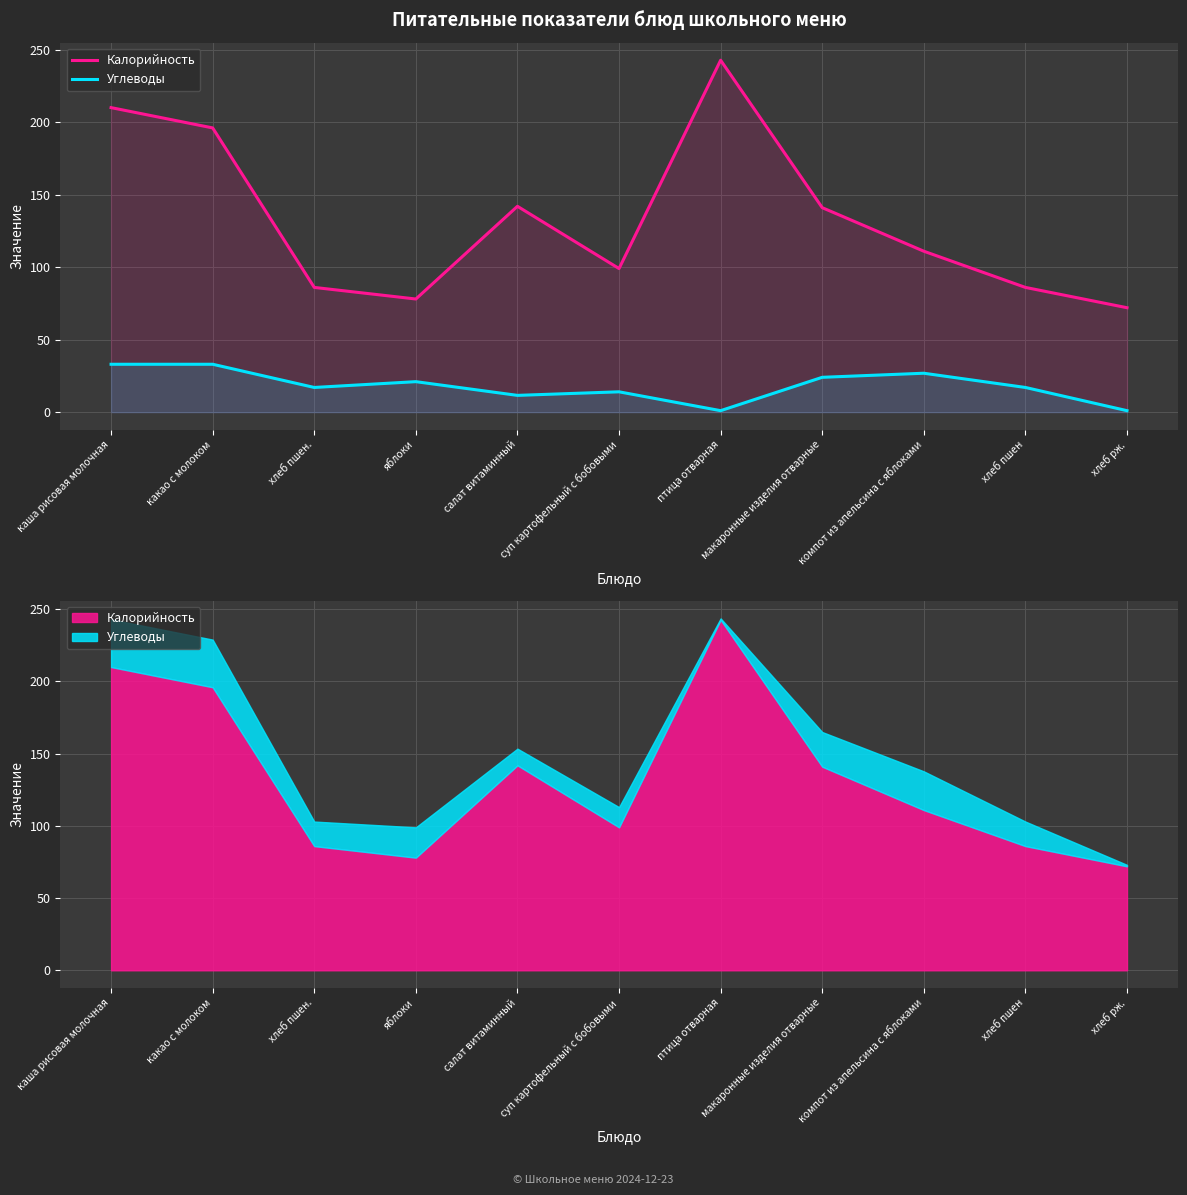

What is the approximate value of Калорийность at яблоки?

78.0